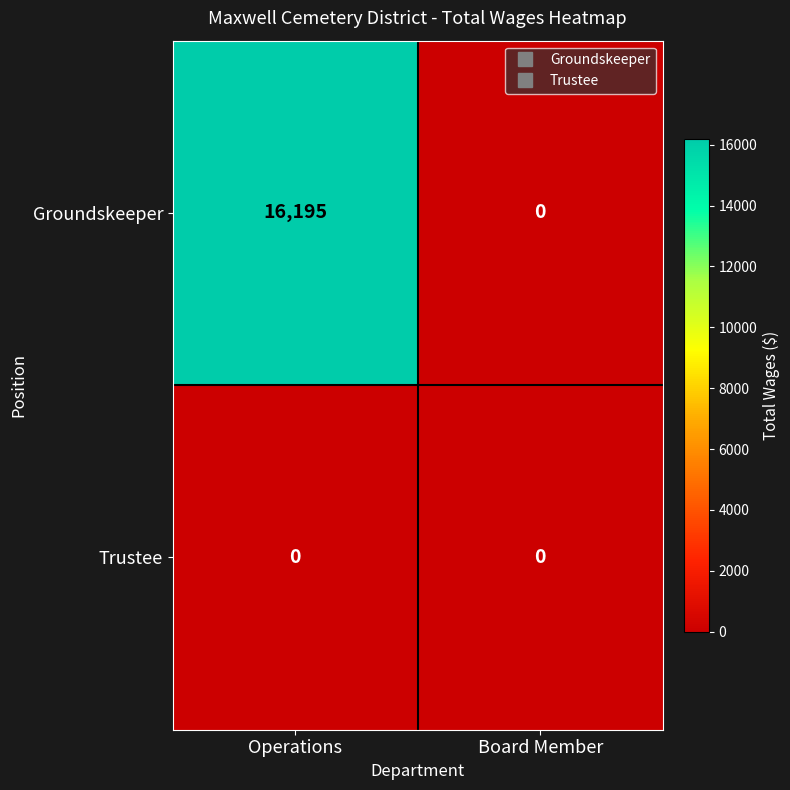

Which series changed the most between Operations and Board Member?

Groundskeeper